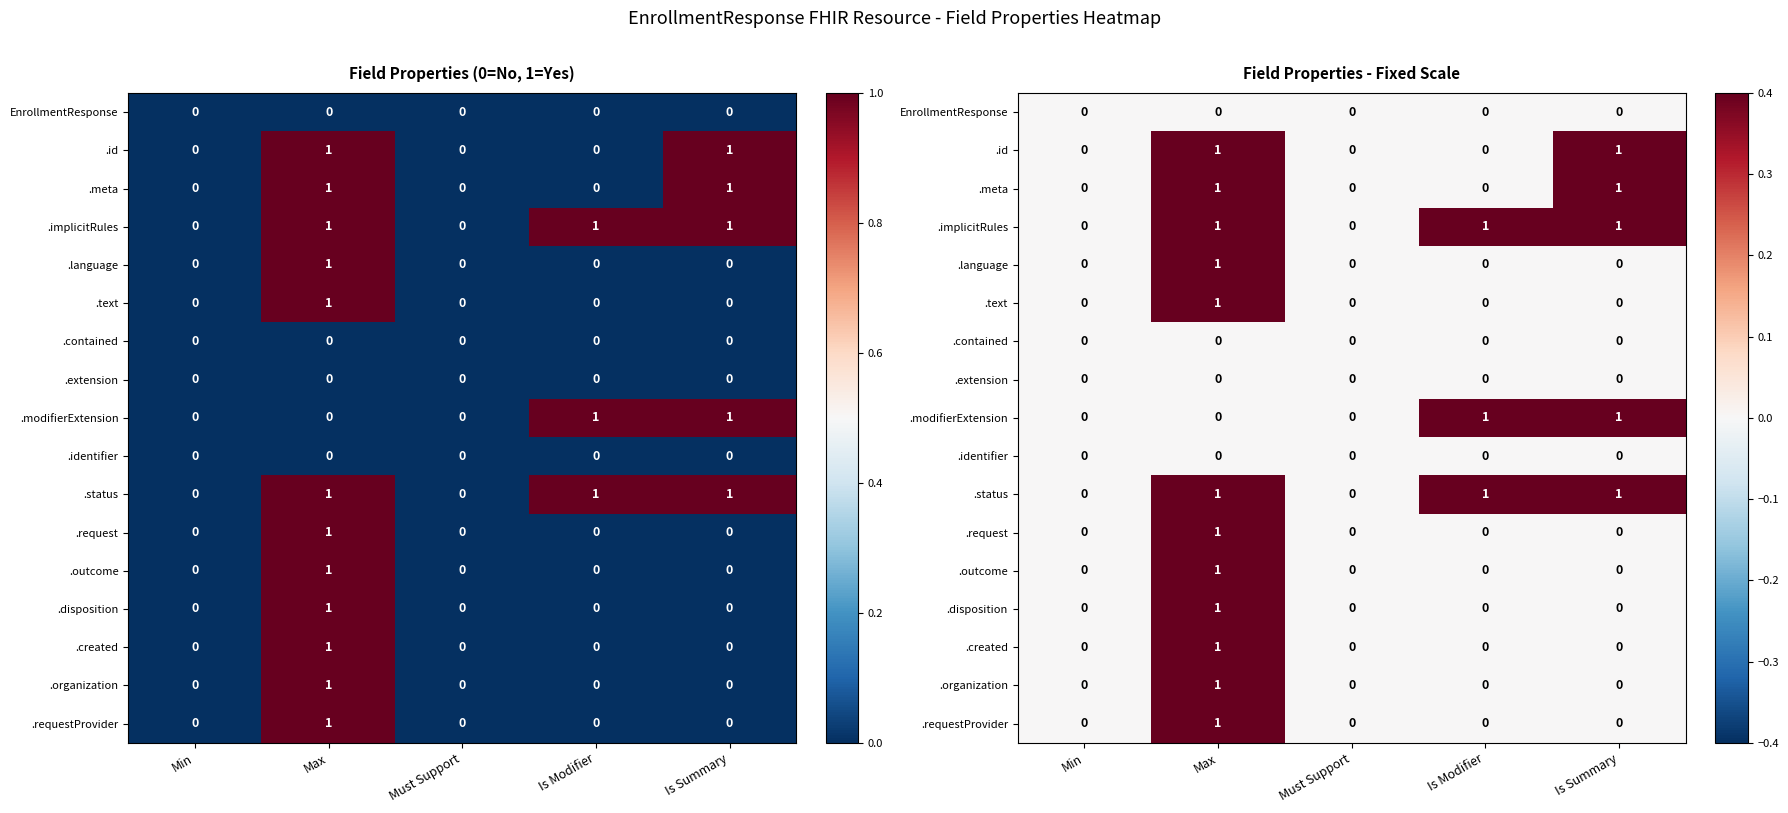

How many distinct data groups are displayed?

17